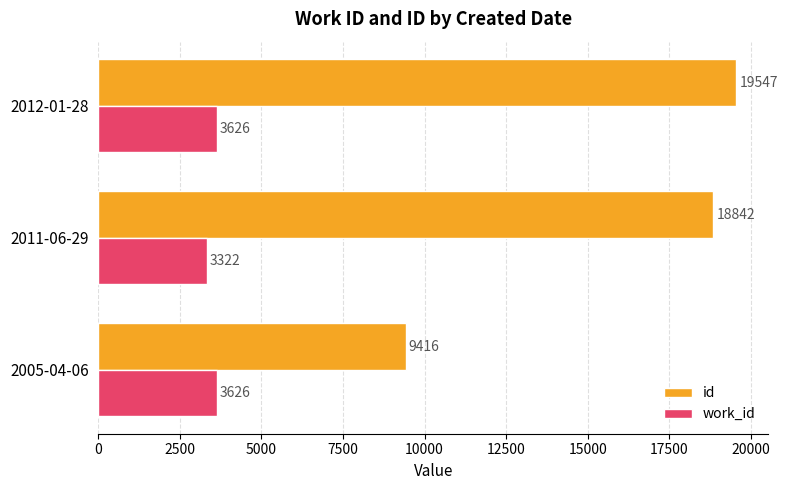

What is the sum of all work_id values?

10574